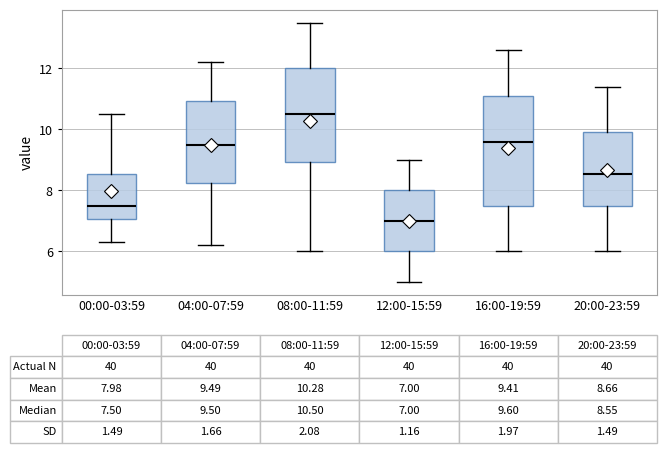

Which box has the lowest median line?

12:00-15:59